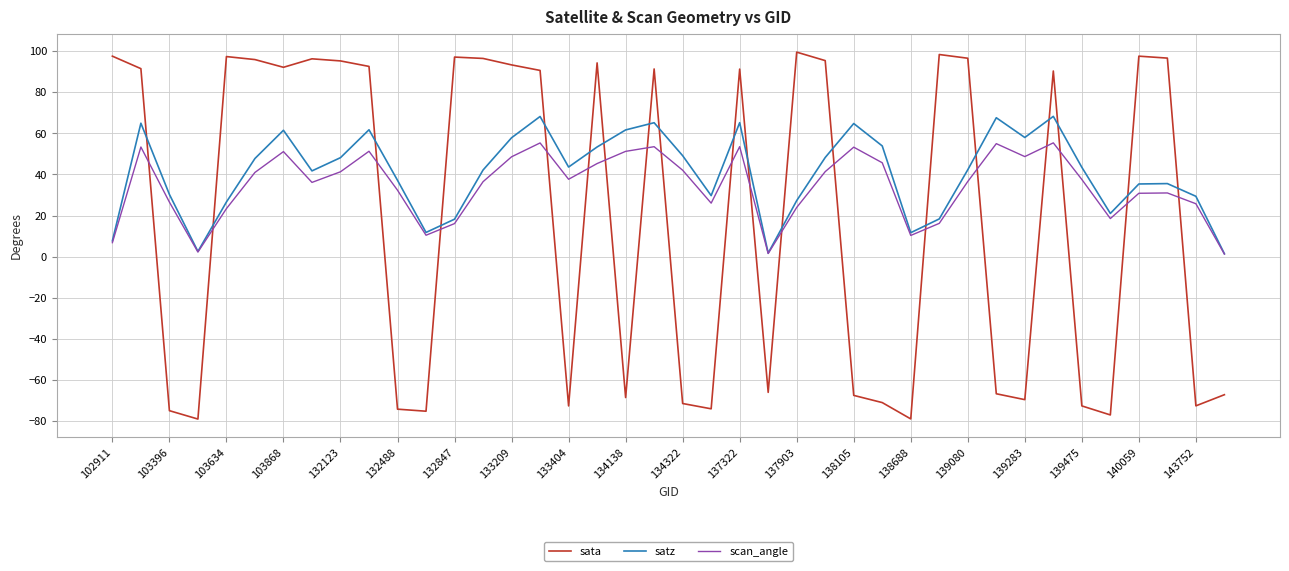

Which series has the widest spread of values?

sata